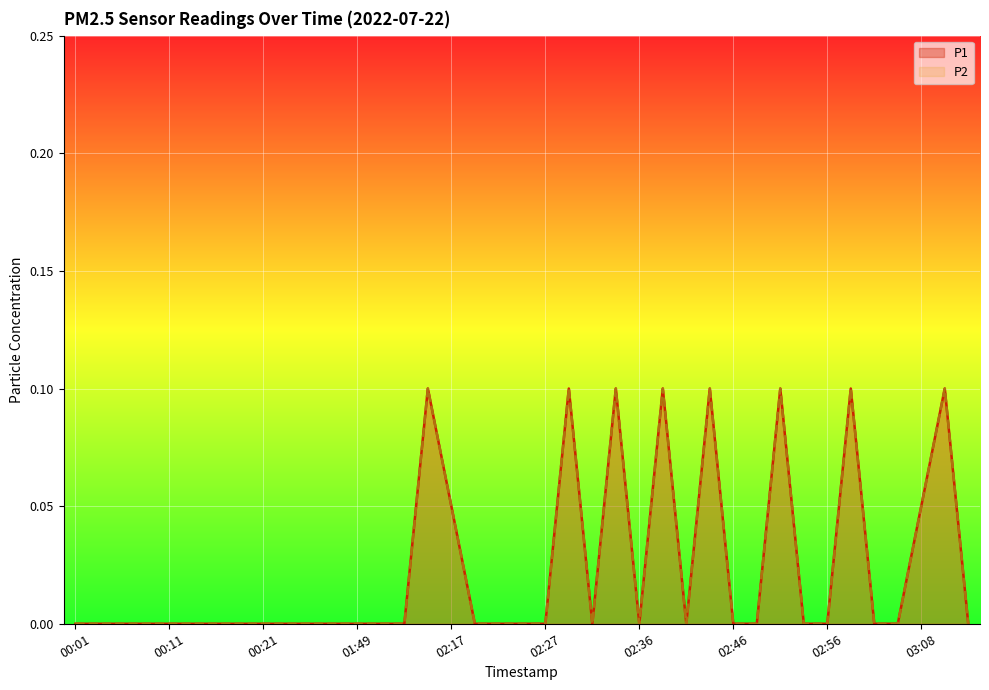

Is it true that P2 equals 0.0 at 02:49?

True